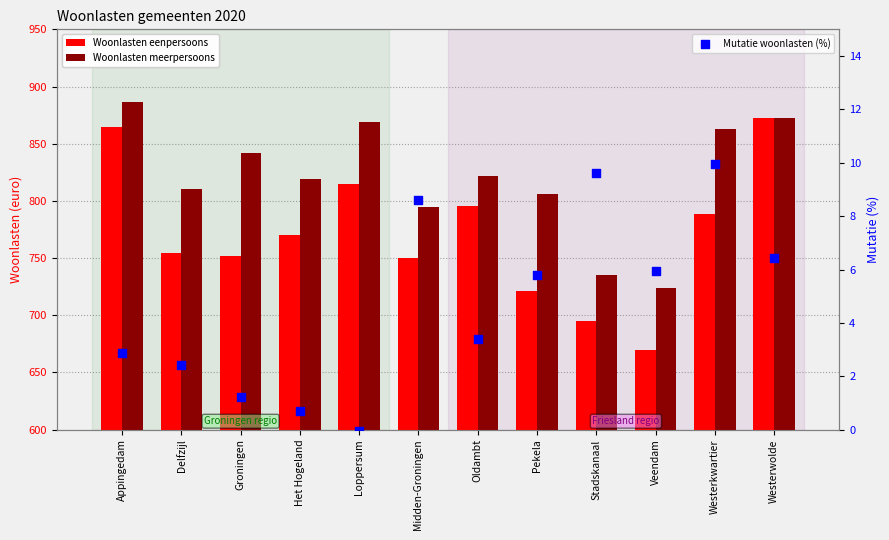

Which series has the widest spread of Y values?

Woonlasten eenpersoons